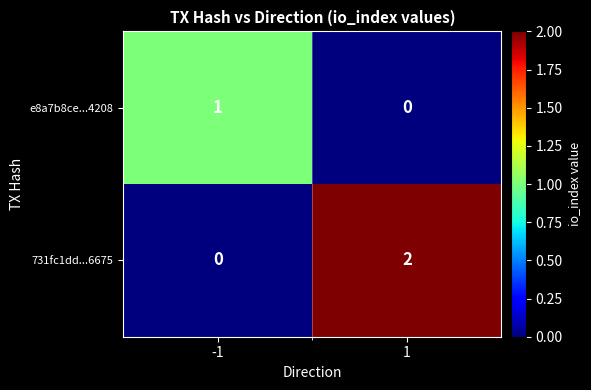

Which series has the largest total across all categories?

731fc1dd...6675